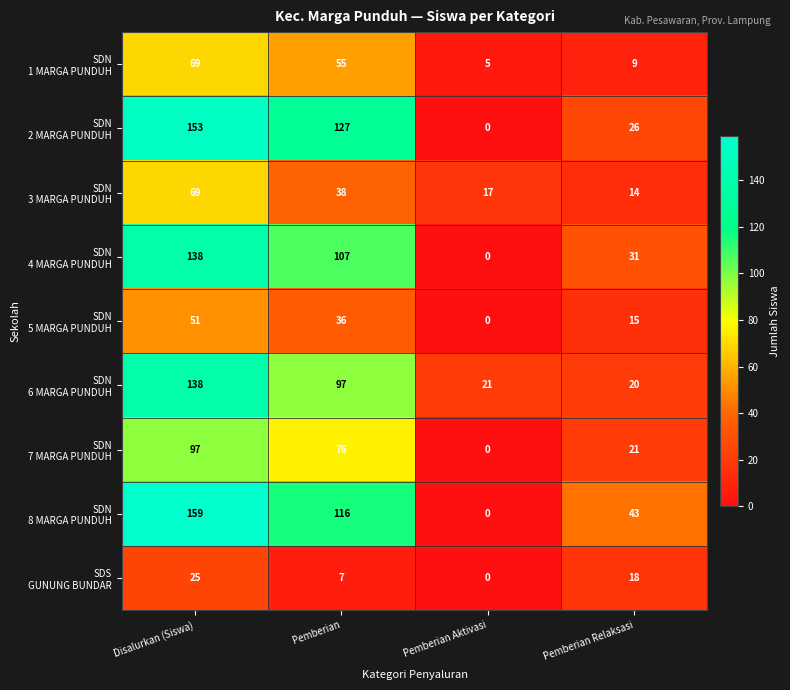

At how many categories does at least one series exceed 90?

2